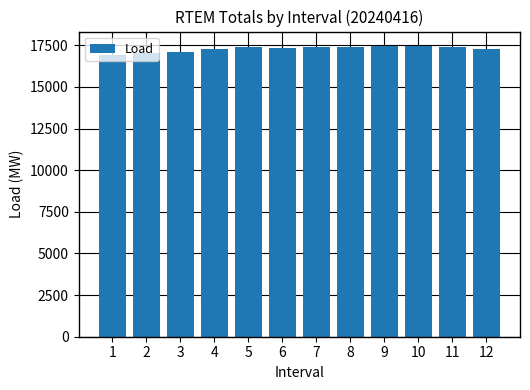

What is the ratio of the value at 8 to the value at 6?

1.0